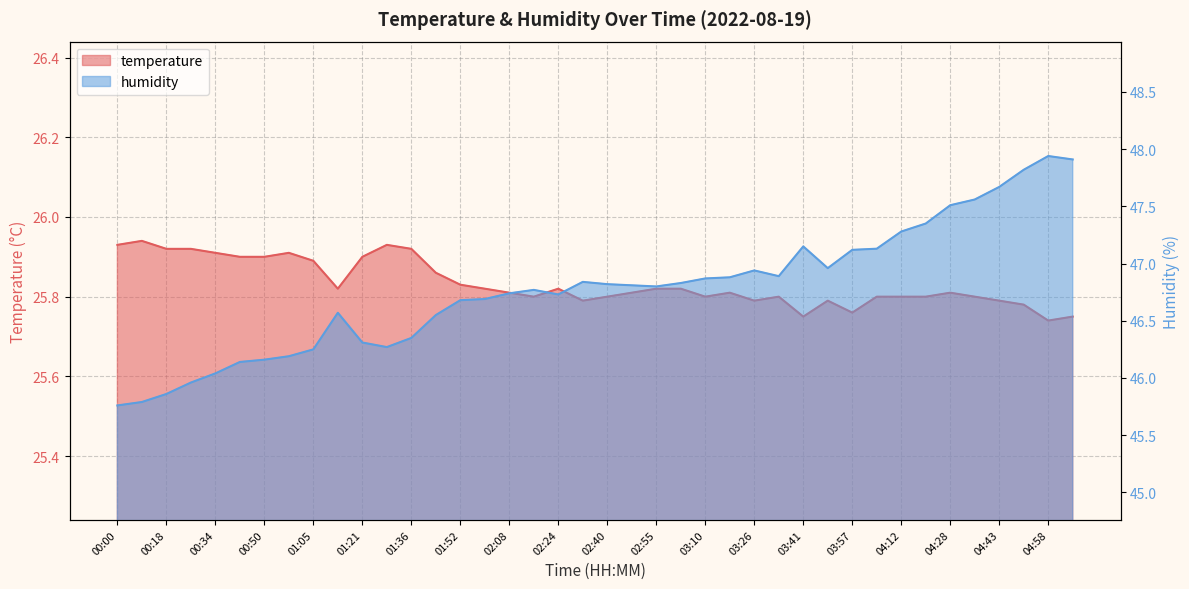

What is the sum of all temperature values?

1033.3